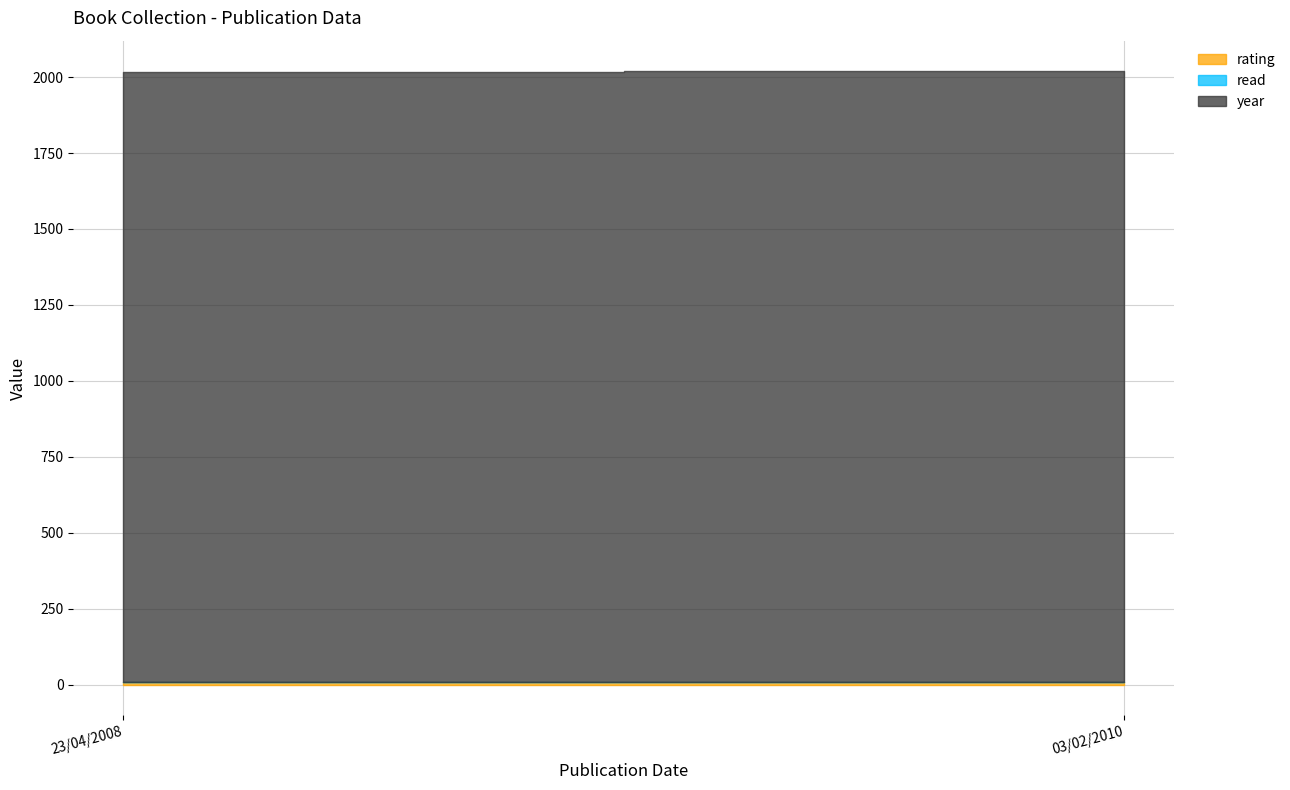

List the series in order of their peak value, highest first.

year, rating, read